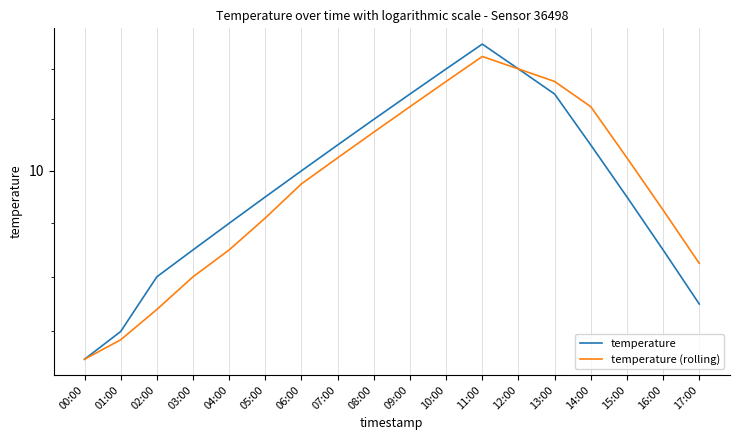

What position from the right is 12:00?

6